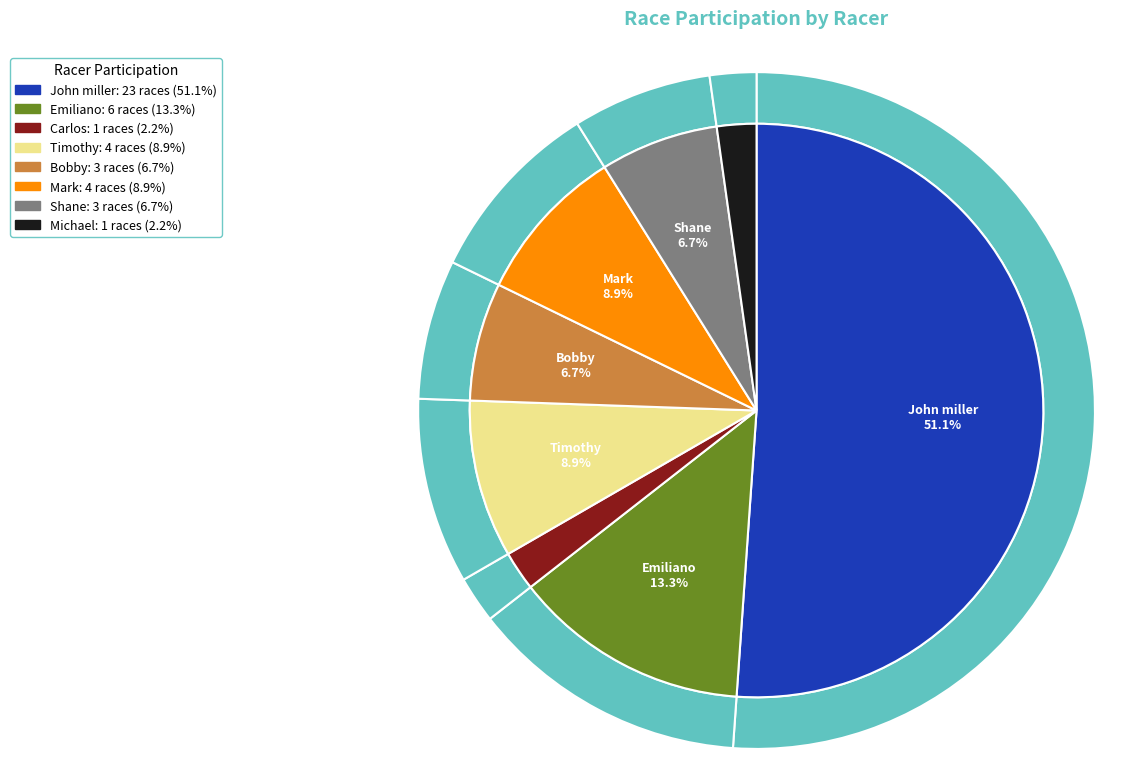

To the nearest percent, what portion does Timothy represent?

9%